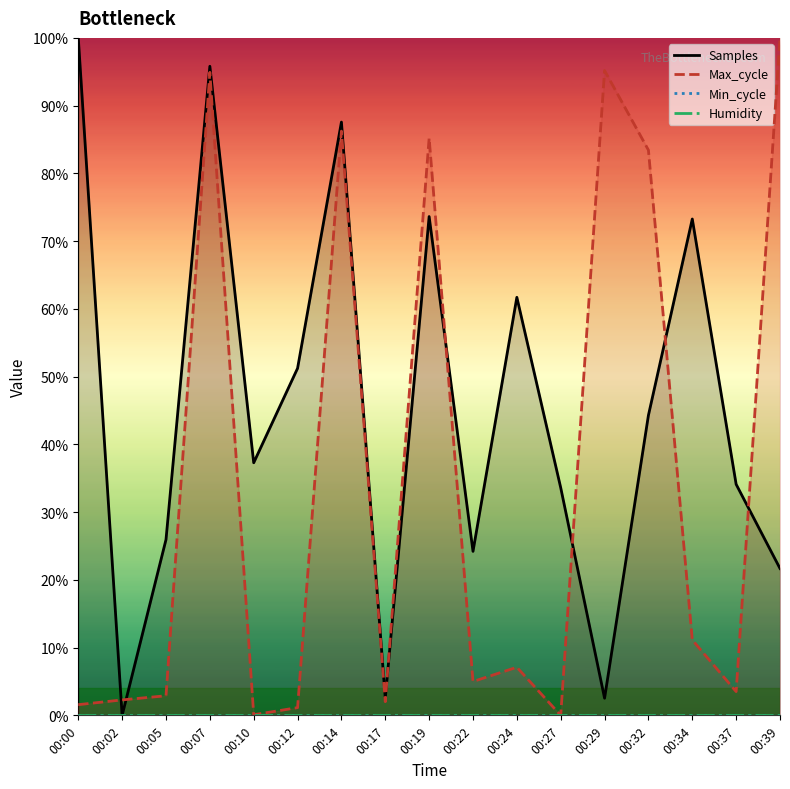

Read the Samples value at 00:05.

0.3